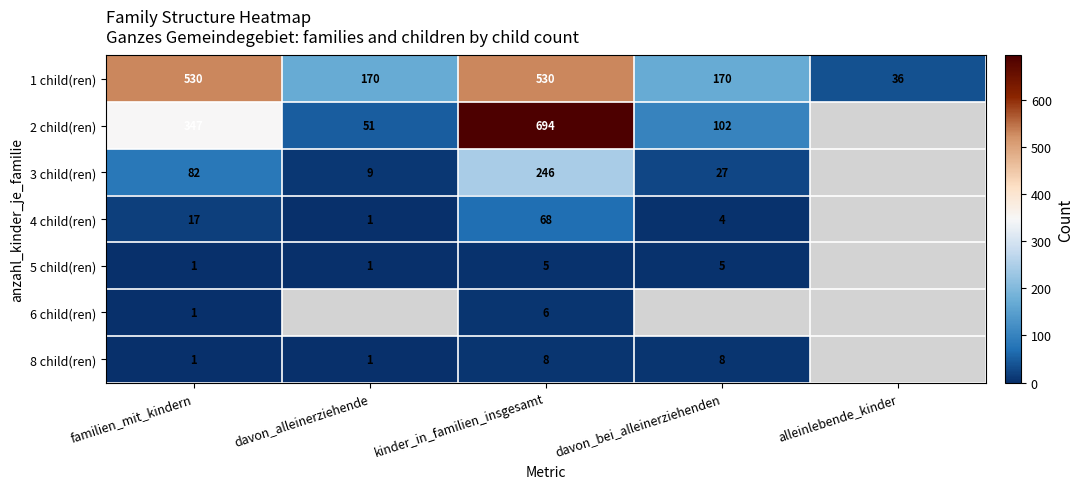

At which category is the sum across all series the highest?

kinder_in_familien_insgesamt